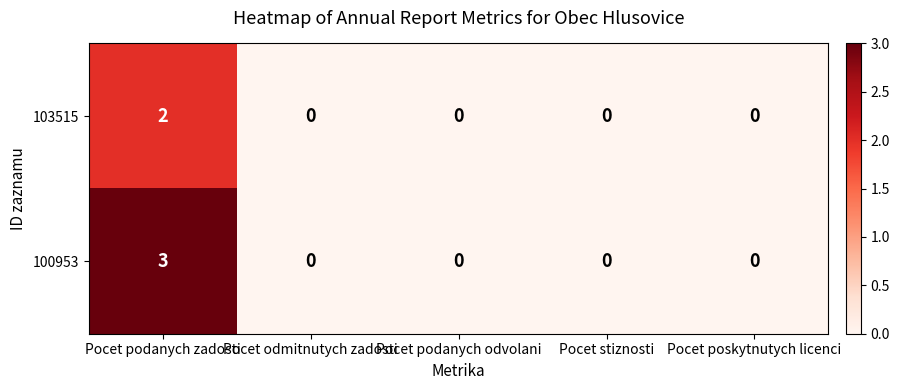

List the series in order of their overall mean, lowest first.

103515, 100953